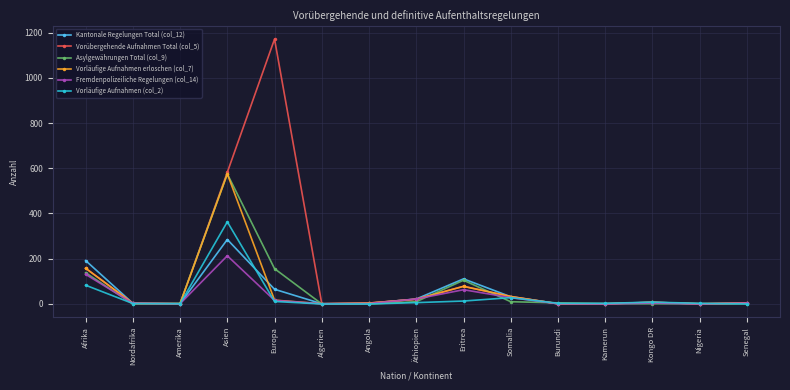

Where is the first local maximum for Vorübergehende Aufnahmen Total (col_5)?

Europa